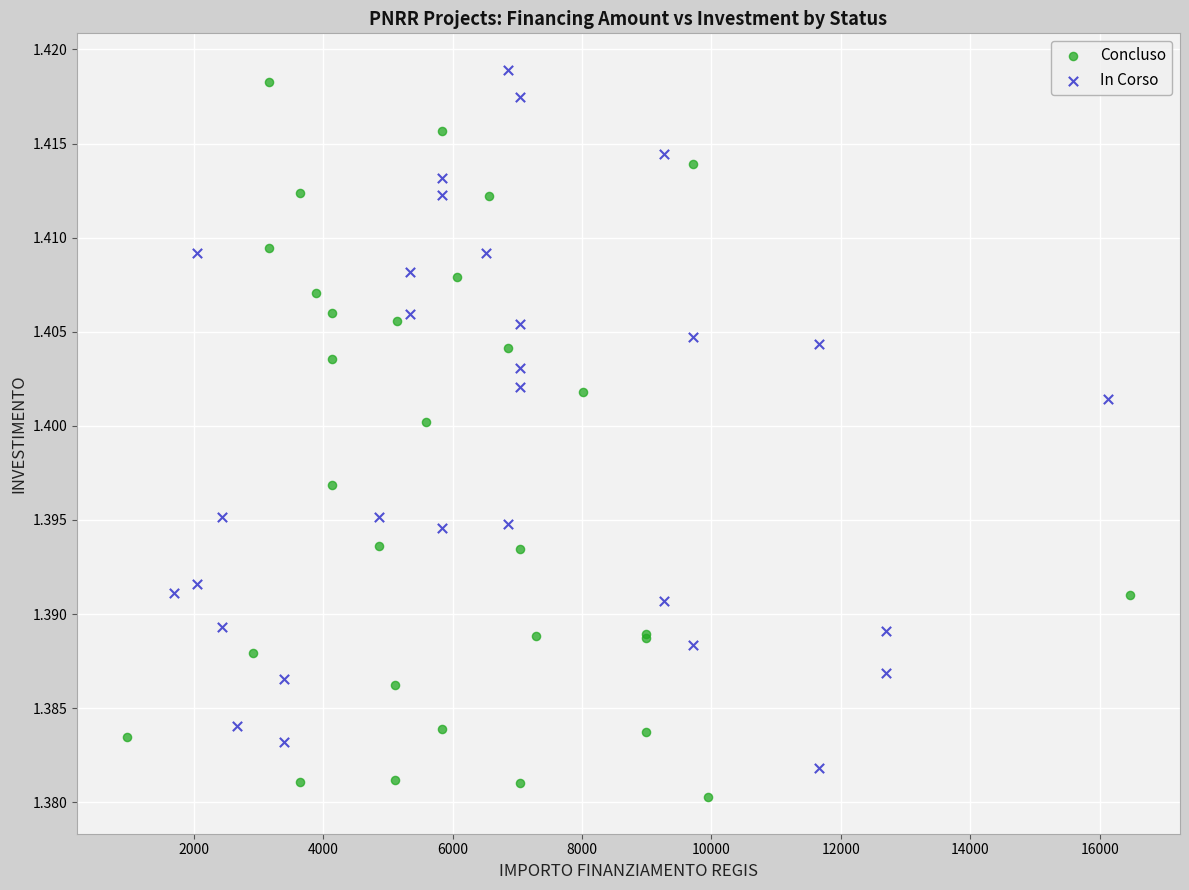

Which series contains the highest Y value?

In Corso